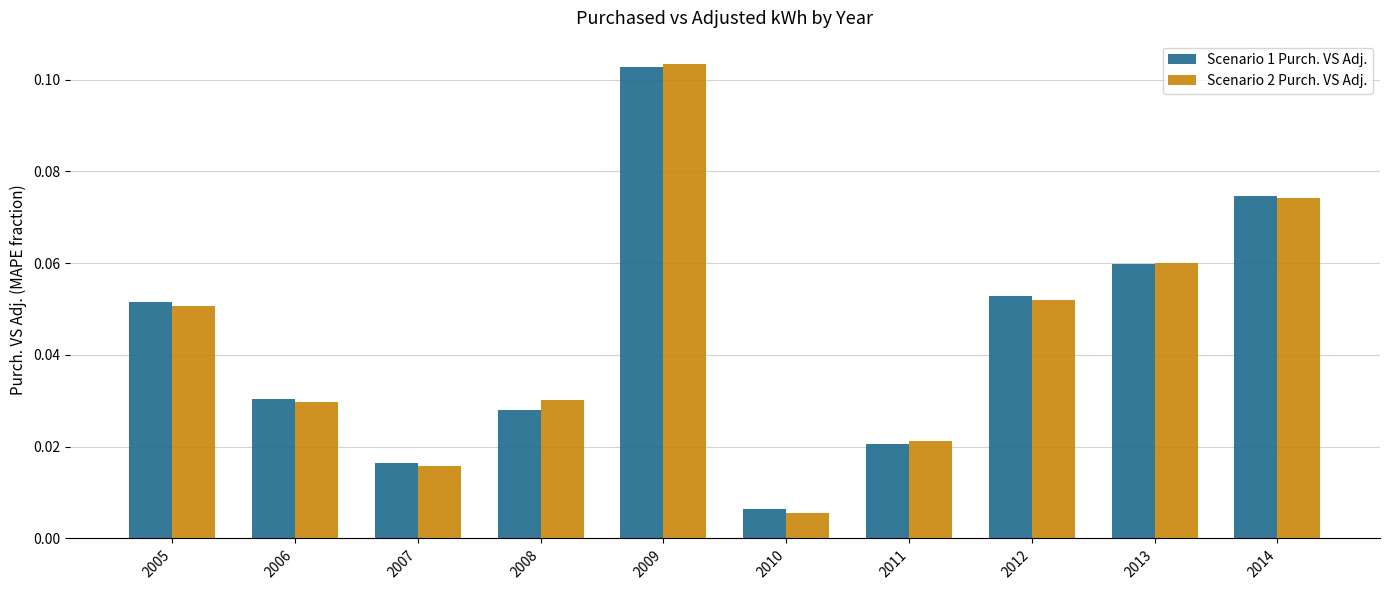

Which label corresponds to the smallest value in the chart?

2010